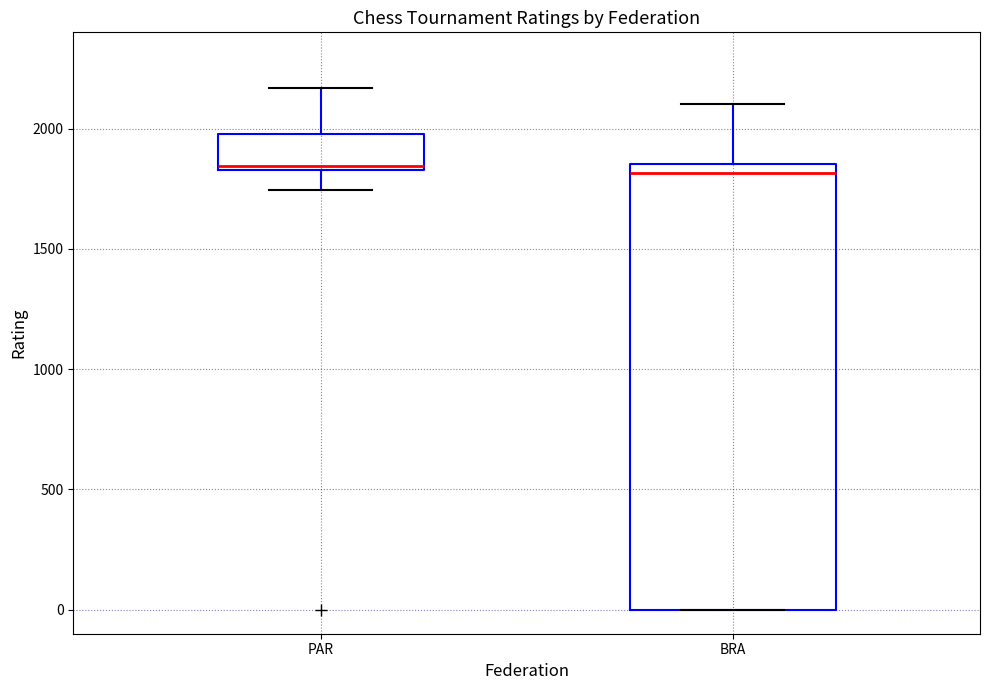

Where is the lower edge of the box for BRA on the y-axis? The values are not printed on the chart, so give them approximately, as read against the axis.

0